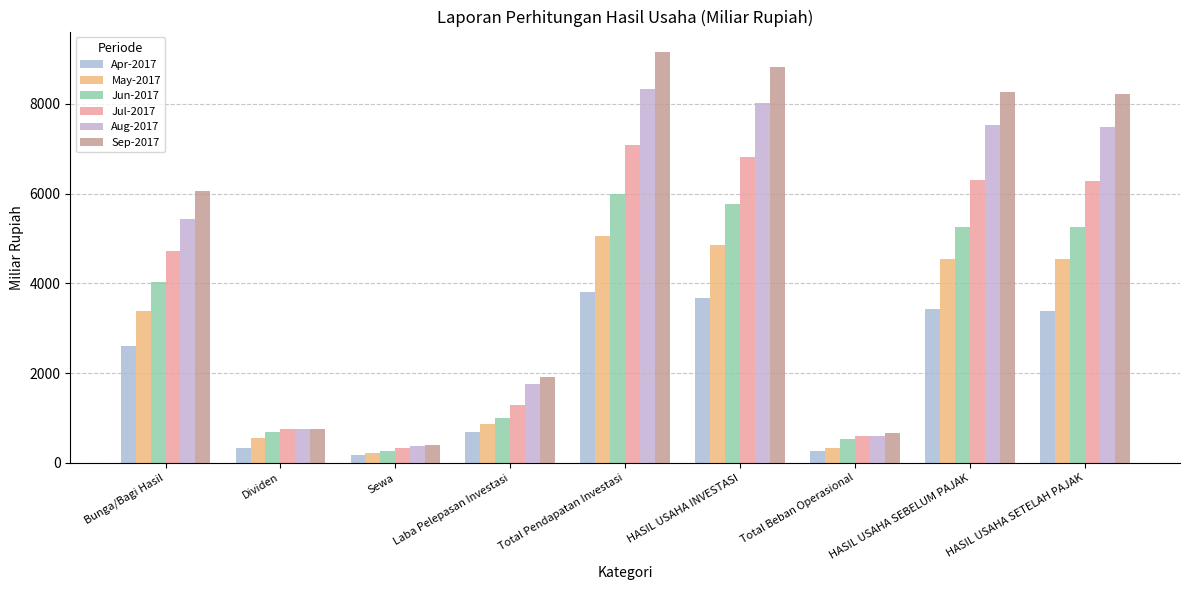

What is the sum of all May-2017 values?

24375.7